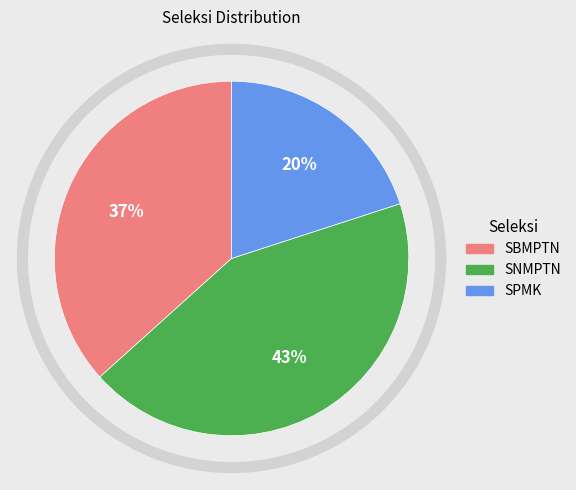

What percentage is the SBMPTN slice, to the nearest percent?

37%